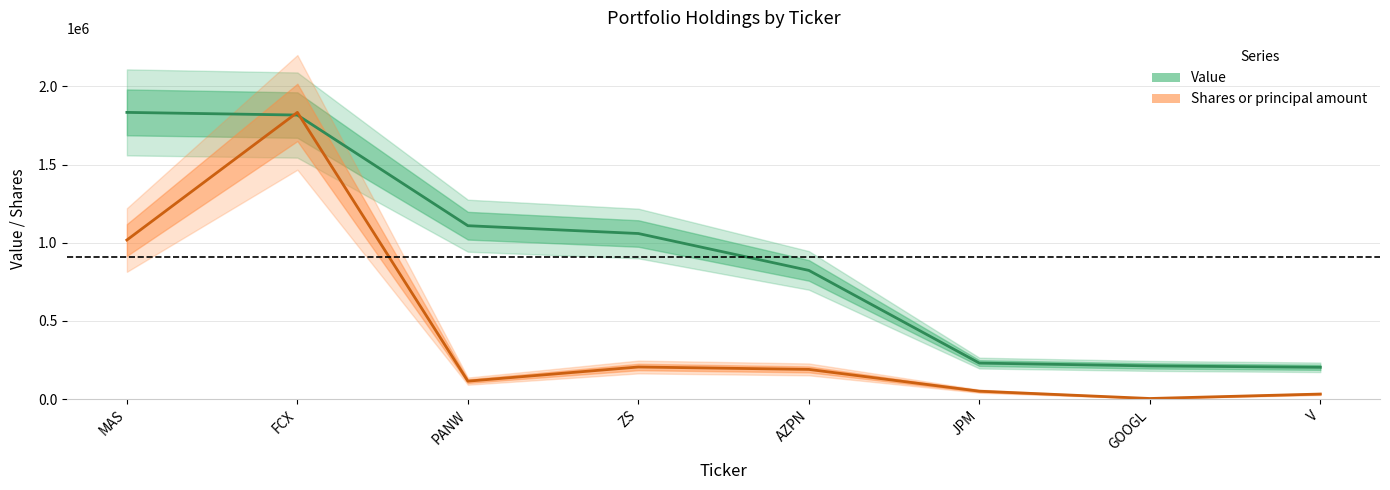

Which series changed the most between AZPN and V?

Value